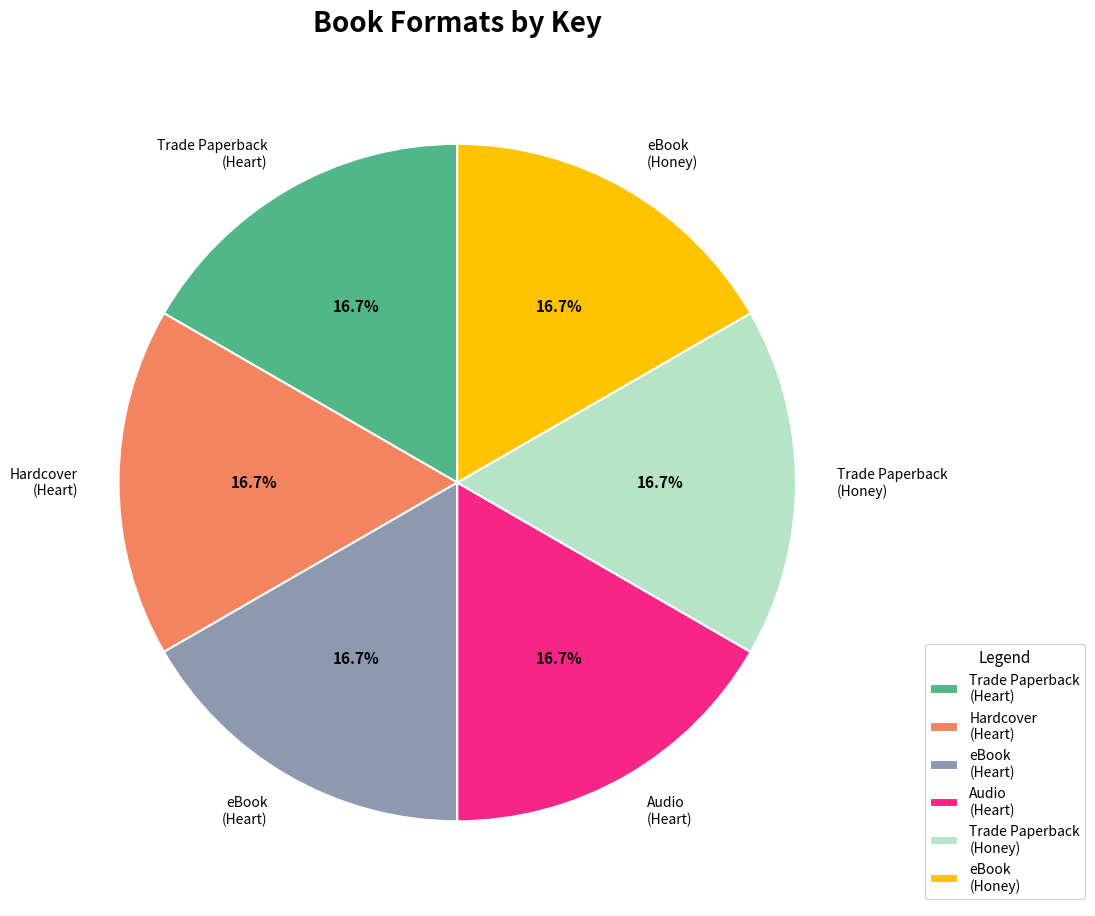

Count the number of slices in the pie.

6